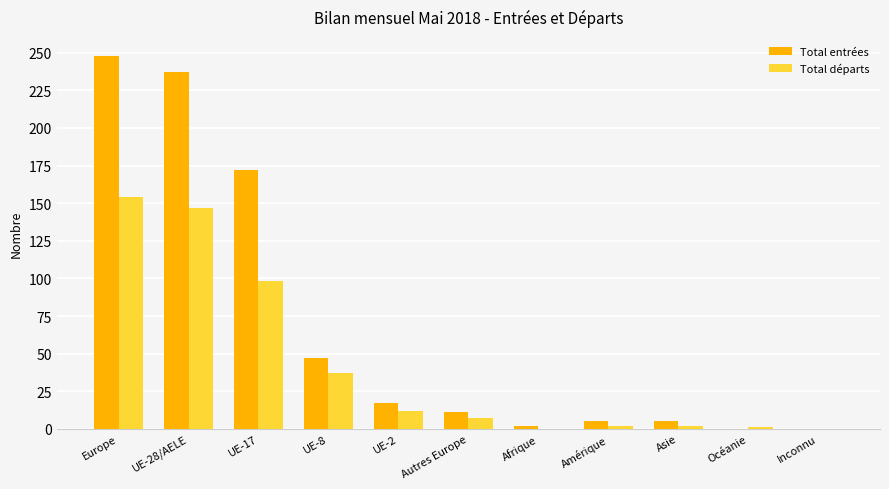

At which category is the sum across all series the highest?

Europe